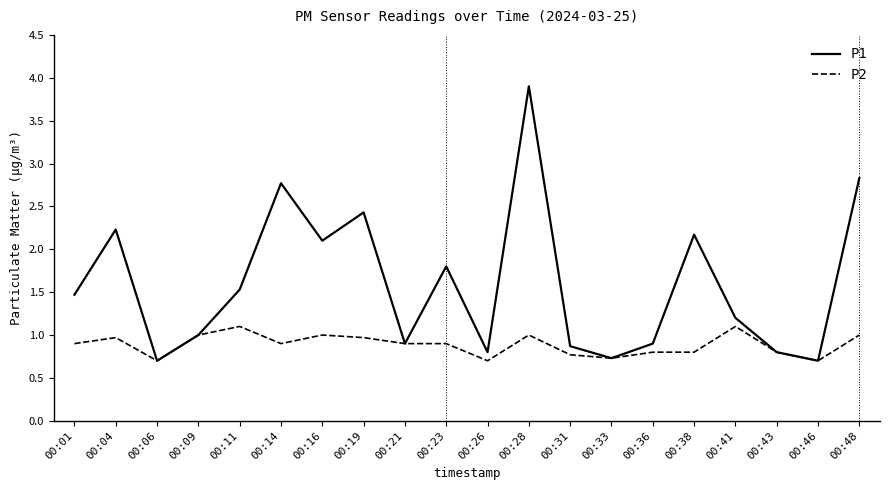

What are all the series names shown in the legend?

P1, P2